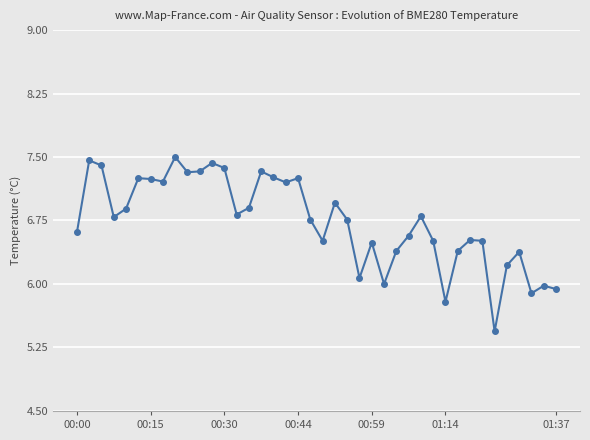

What is the maximum value shown in the chart?

7.5